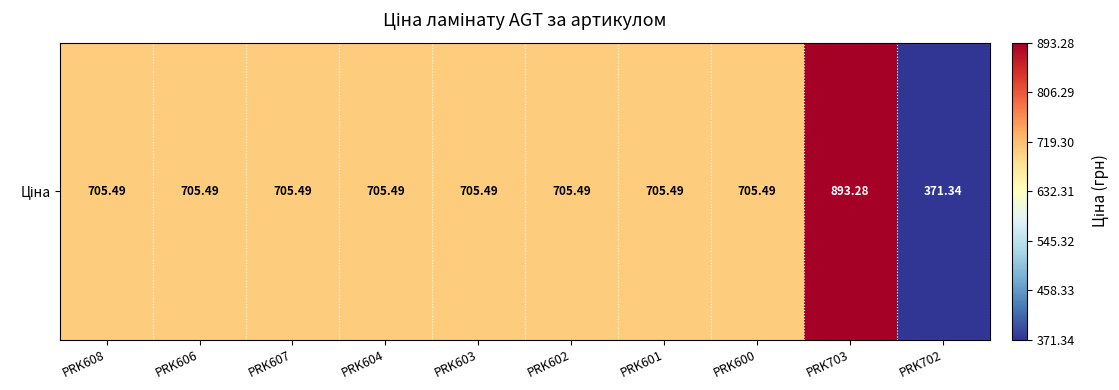

Read the value at PRK606.

705.5